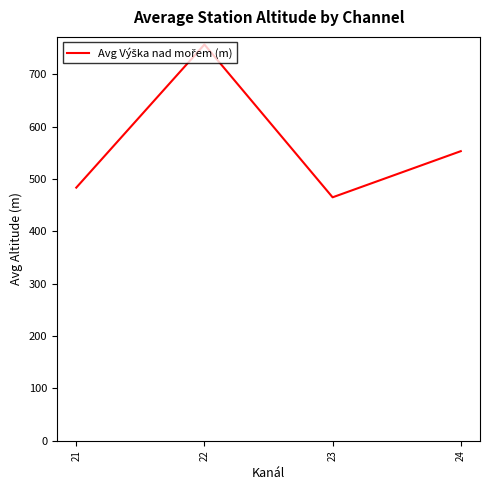

True or false: the data has more than 1 interior local peaks.

False